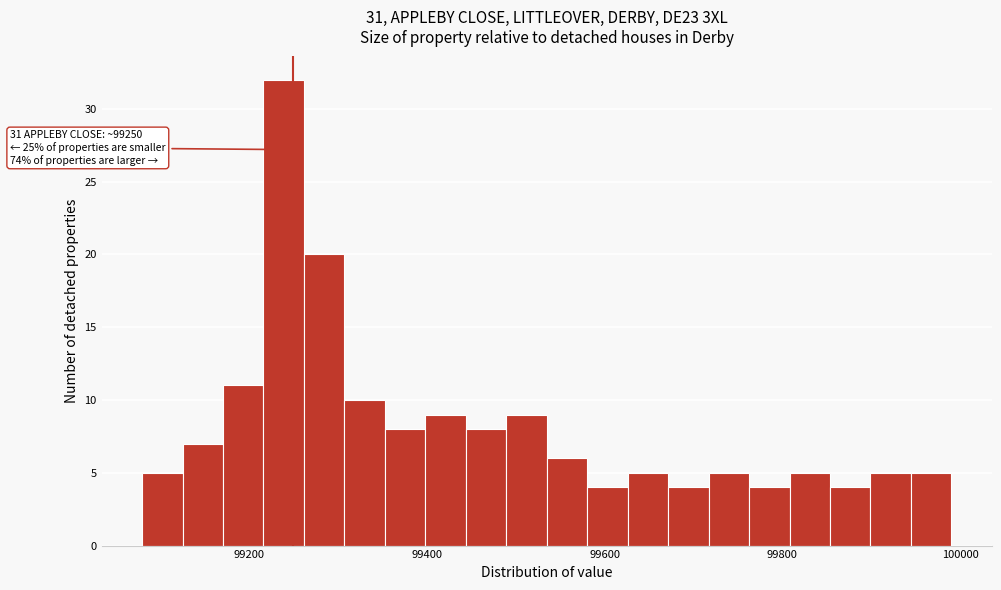

Read against the x-axis, roughly where is the centre of the tallest bar?

99240